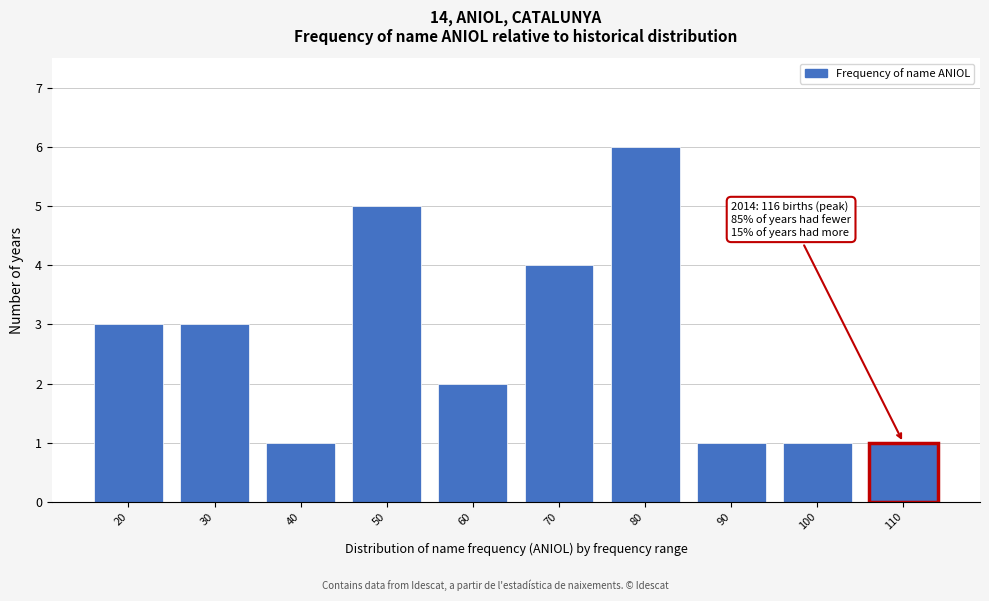

Reading left to right, extract all data points from this chart.

20=3	30=3	40=1	50=5	60=2	70=4	80=6	90=1	100=1	110=1